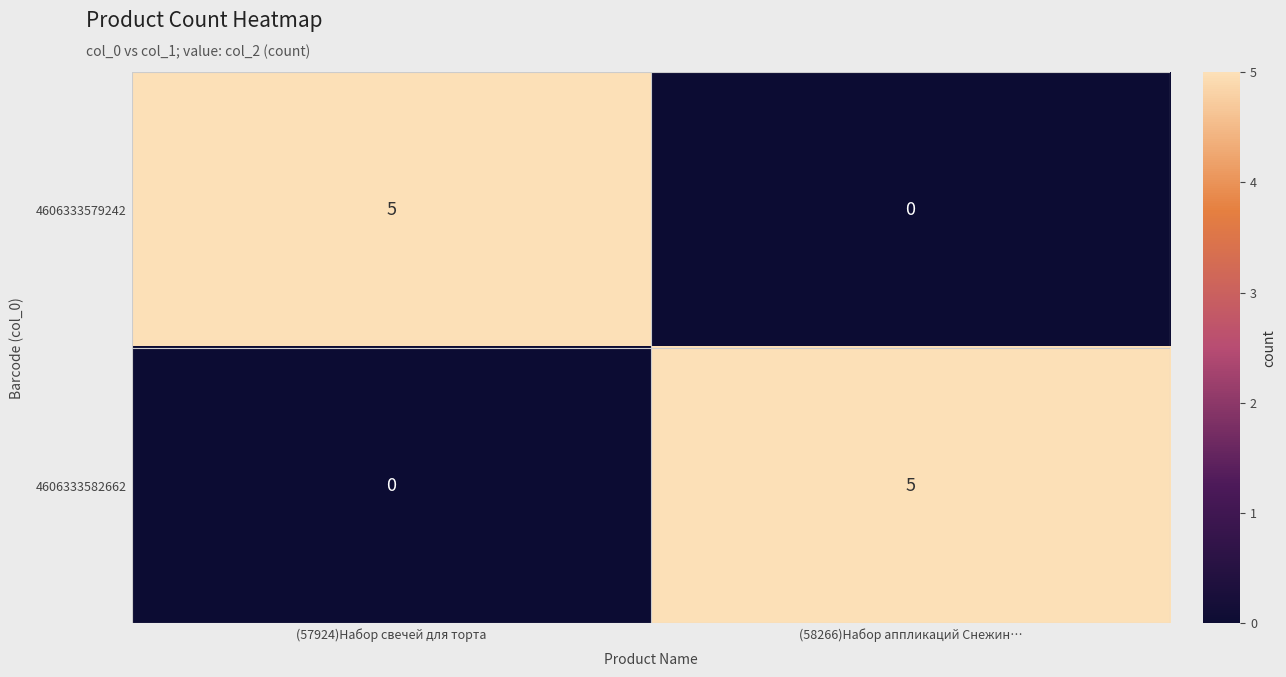

At (57924)Набор свечей для торта, list the series in order from largest to smallest.

4606333579242, 4606333582662